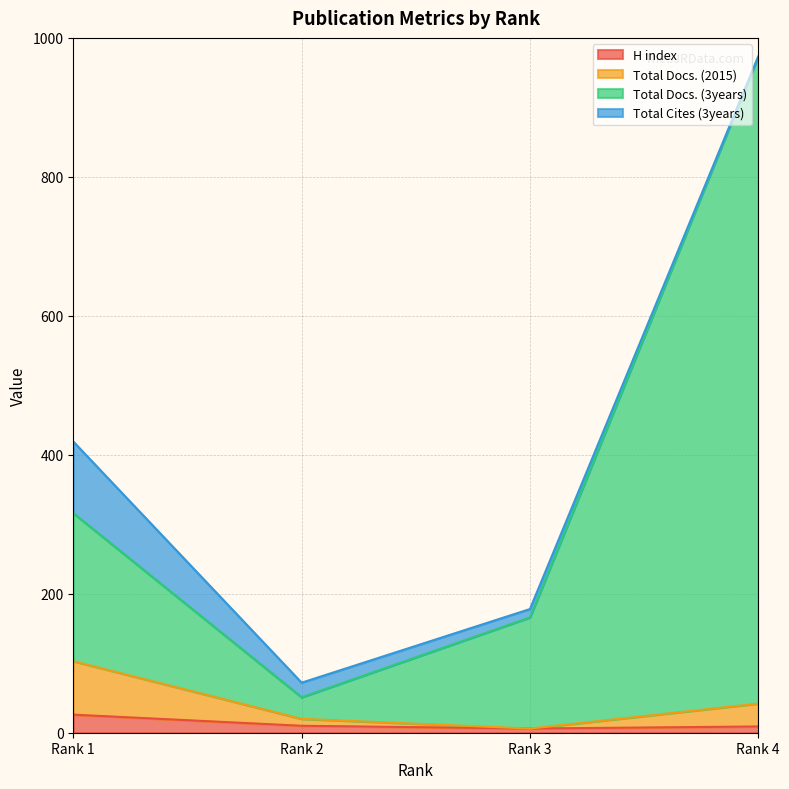

What is the maximum value for H index?

26